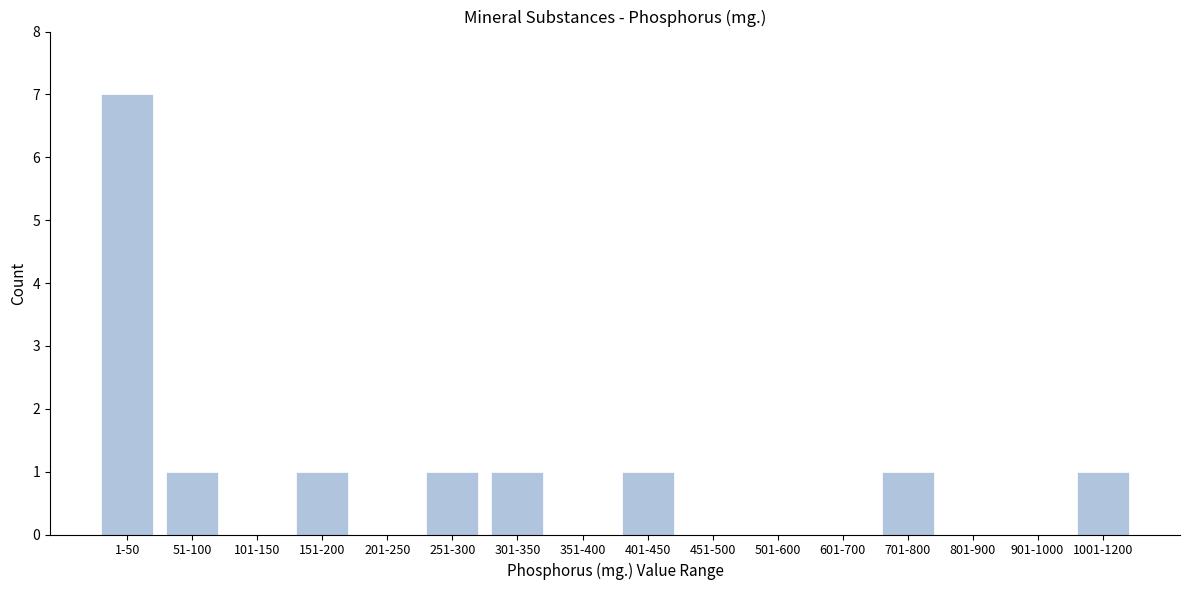

Reading left to right, list all the values displayed in this chart.

1-50=7	51-100=1	101-150=0	151-200=1	201-250=0	251-300=1	301-350=1	351-400=0	401-450=1	451-500=0	501-600=0	601-700=0	701-800=1	801-900=0	901-1000=0	1001-1200=1